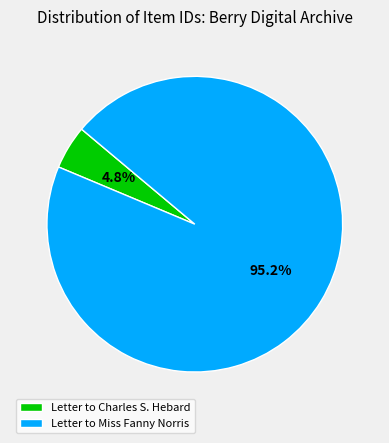

Rank the categories by value from lowest to highest.

Letter to Charles S. Hebard, Letter to Miss Fanny Norris